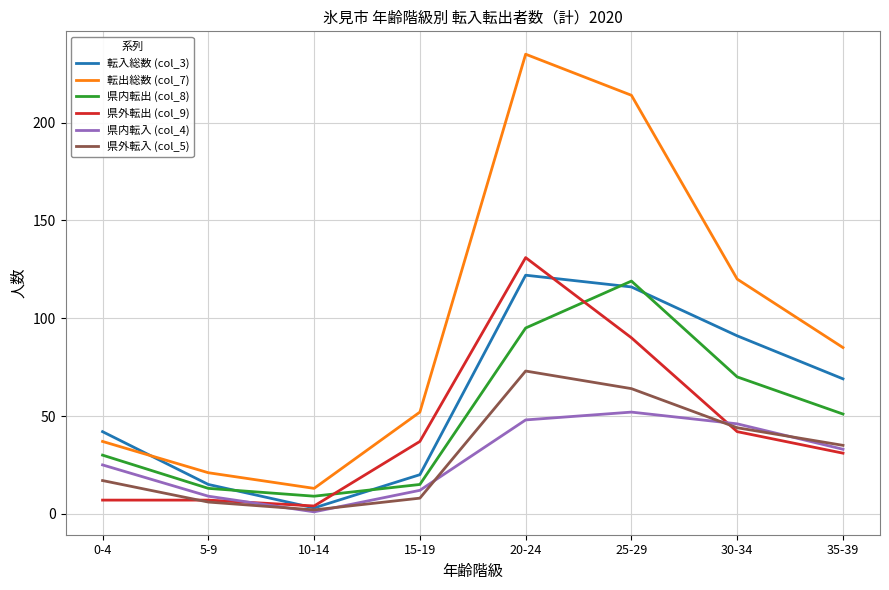

Which category has the highest value across all series?

20-24